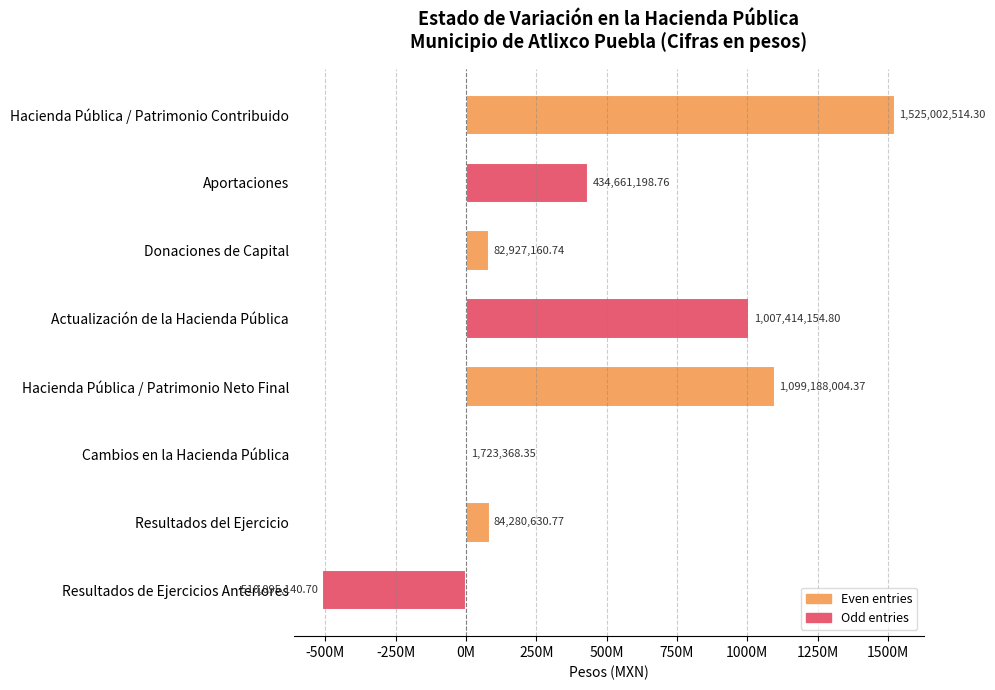

Does the chart contain stacked bars?

No